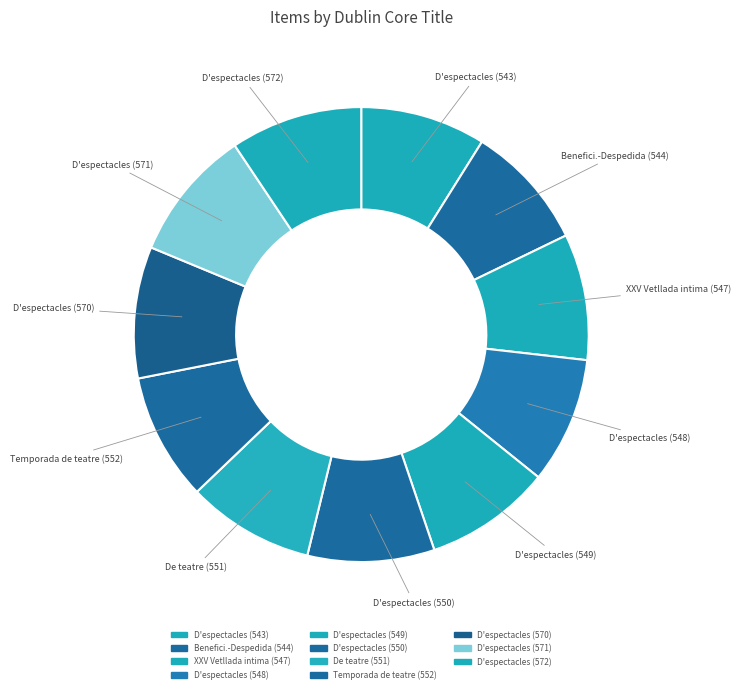

What is the smallest slice in the pie chart?

D'espectacles (543)